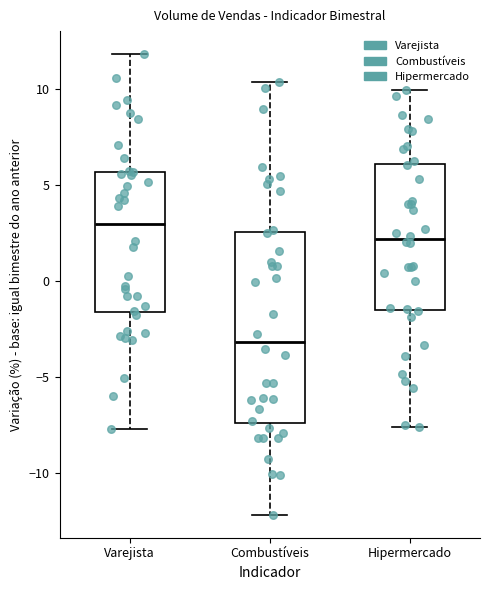

Which box is the tallest, from its lower edge to its upper edge?

Combustíveis